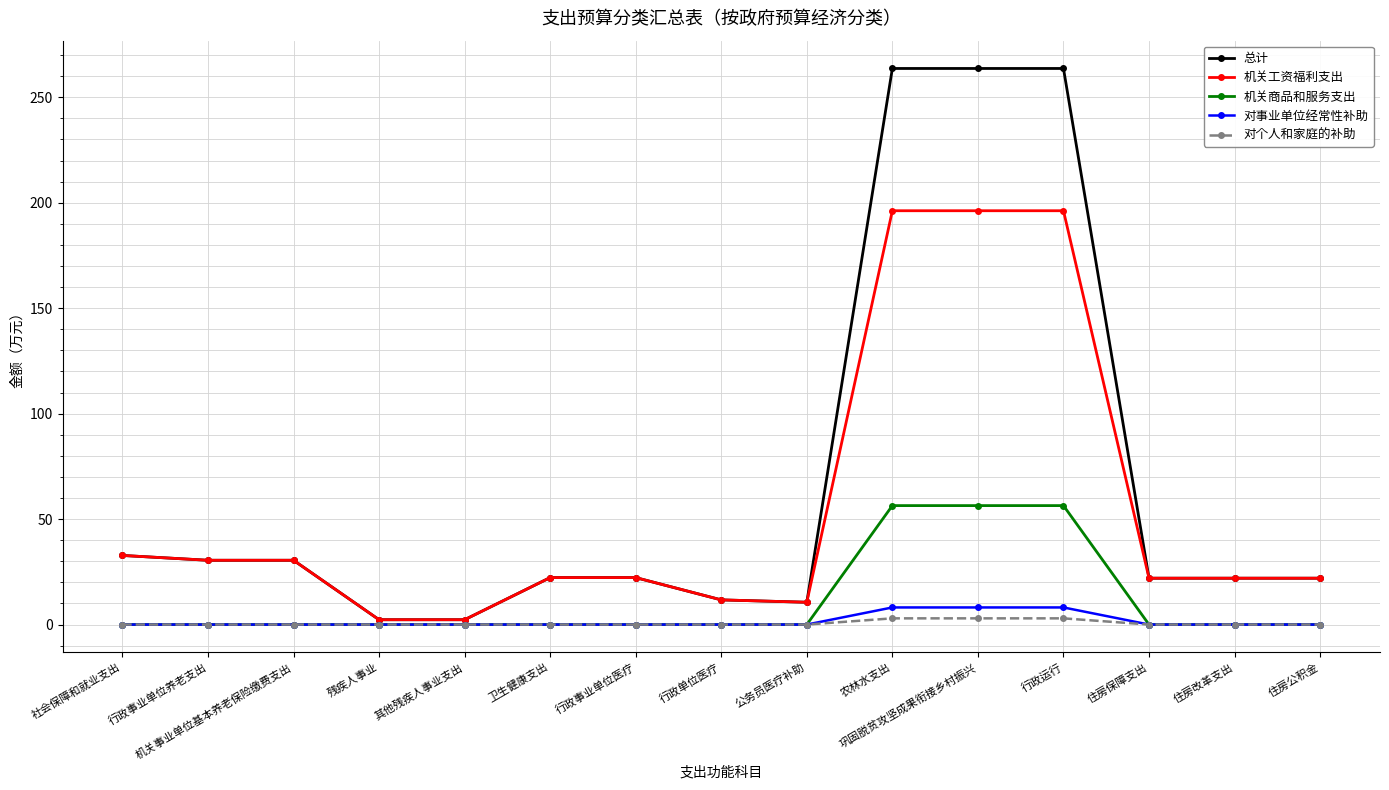

True or false: 对个人和家庭的补助 has a value of 0.0 at 社会保障和就业支出.

True